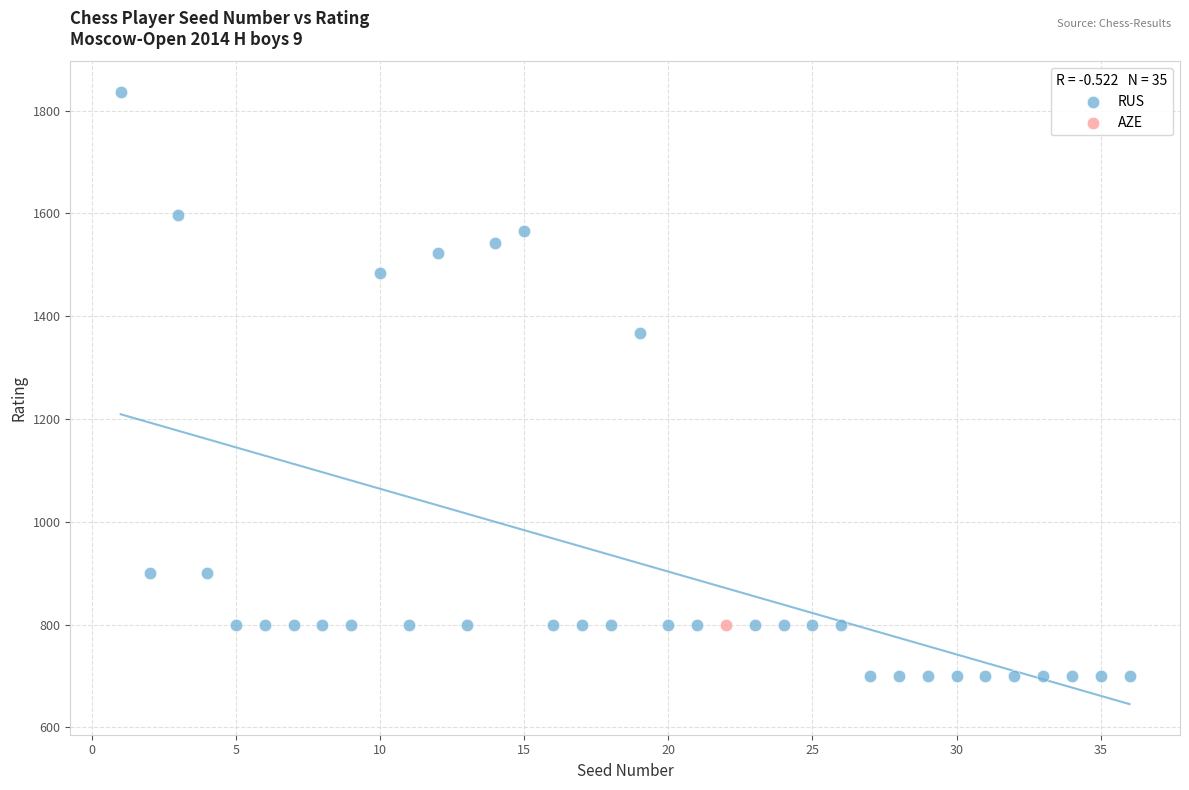

What are all the series names shown in the legend?

RUS, AZE